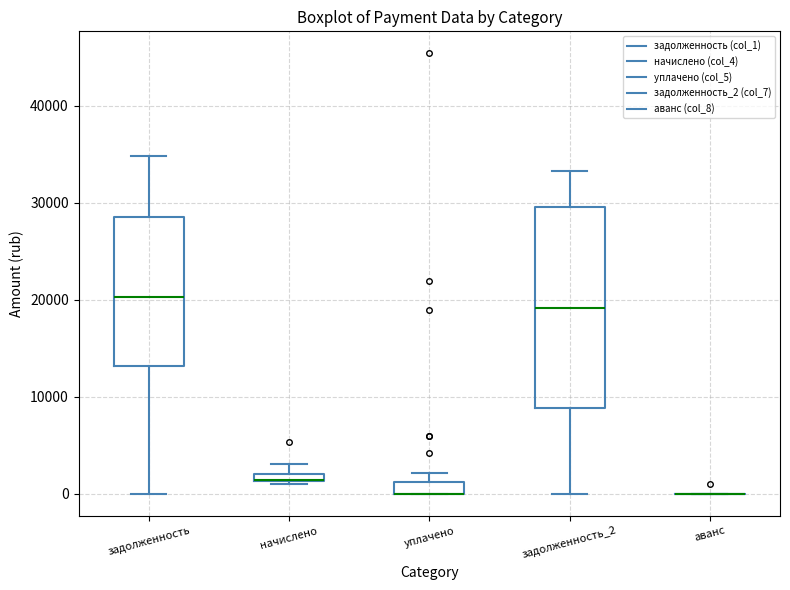

Comparing the boxes themselves (not the whiskers), which one is the tallest?

задолженность_2